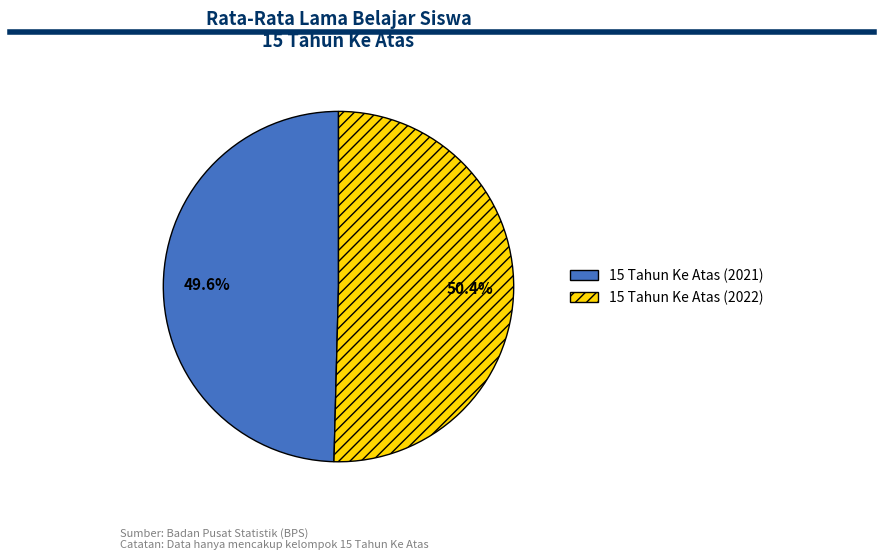

To the nearest percent, what is the difference between the largest and smallest slice percentages?

1%